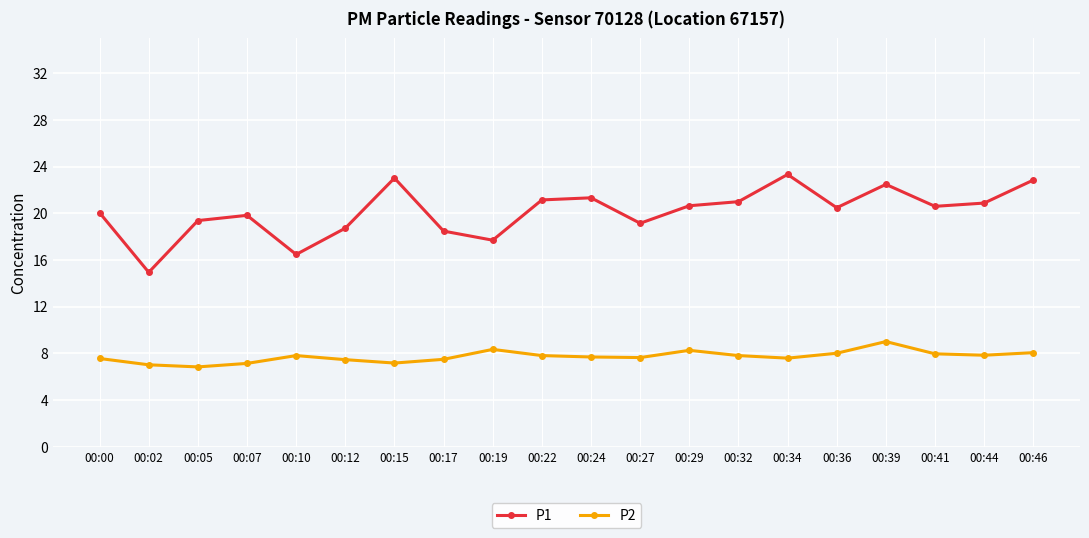

At which category does P1 reach its first local valley?

00:02